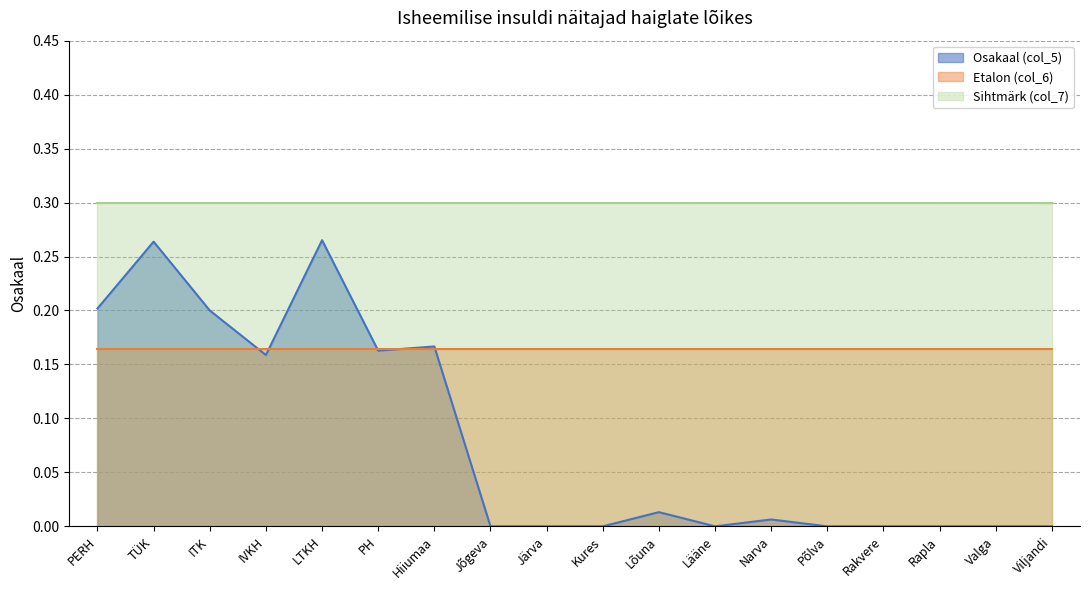

True or false: Sihtmärk (col_7) has a value of 0.3 at Põlva.

True